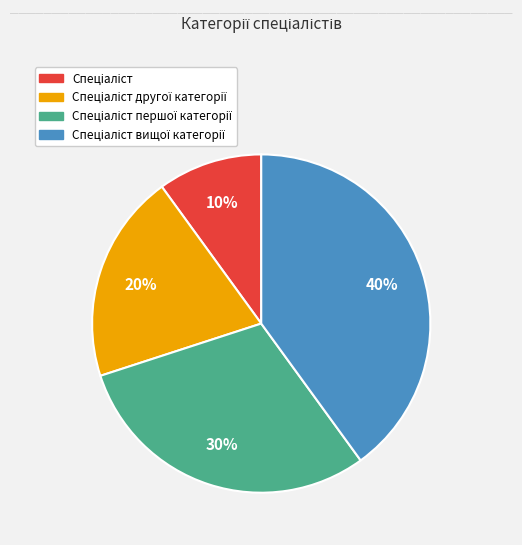

To the nearest percent, what is the difference between the largest and smallest slice percentages?

30%